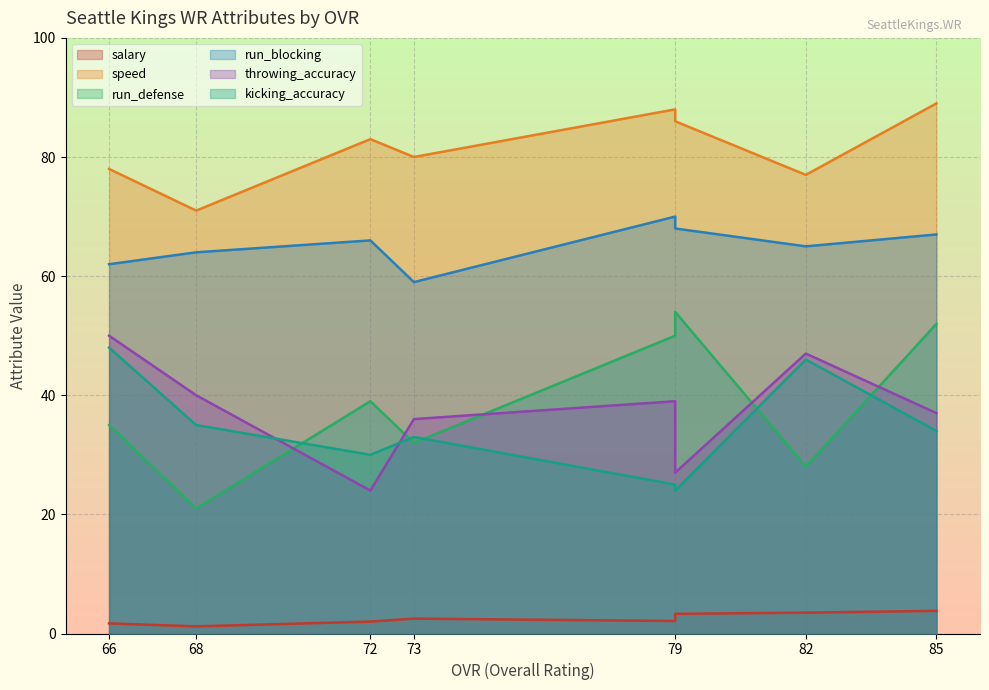

At which label is kicking_accuracy closest to 36?

68